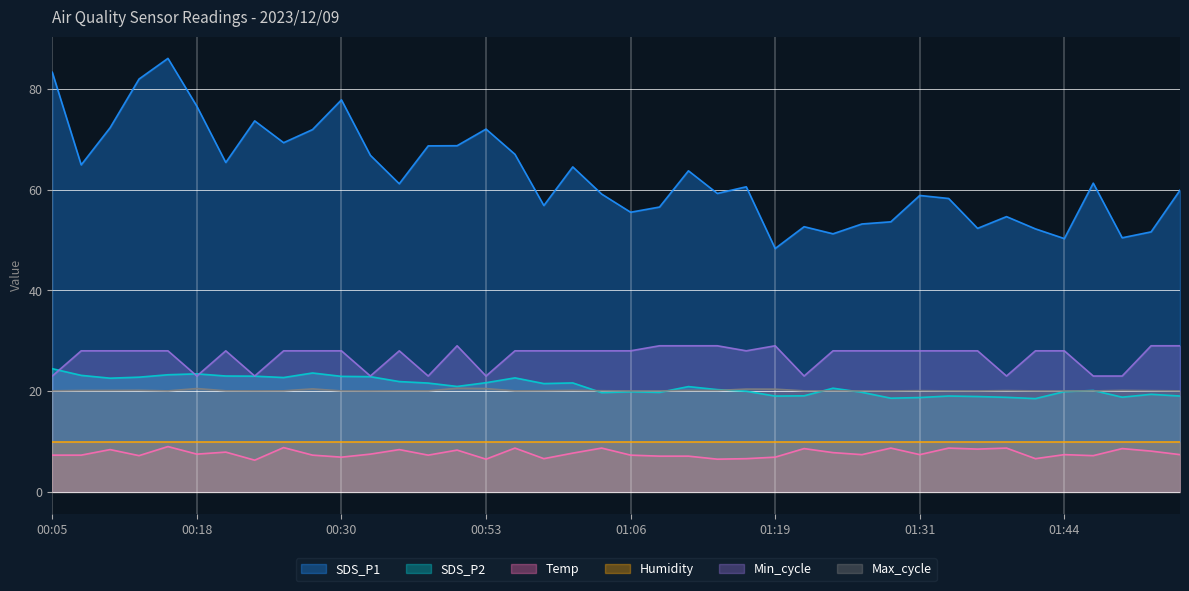

At which label does SDS_P2 first exceed 20?

00:05